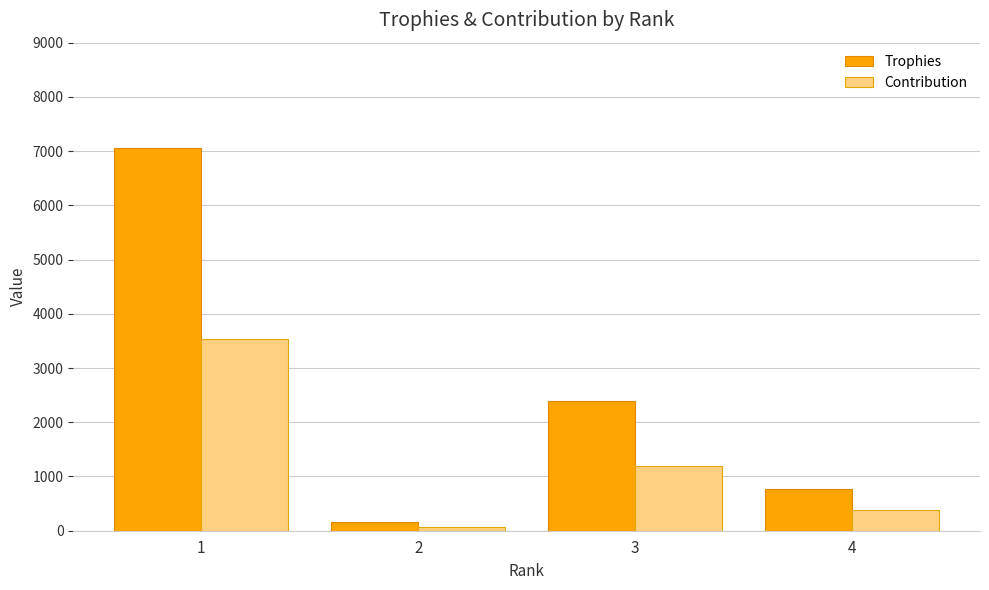

True or false: Contribution has a value of 5051 at 1.

False